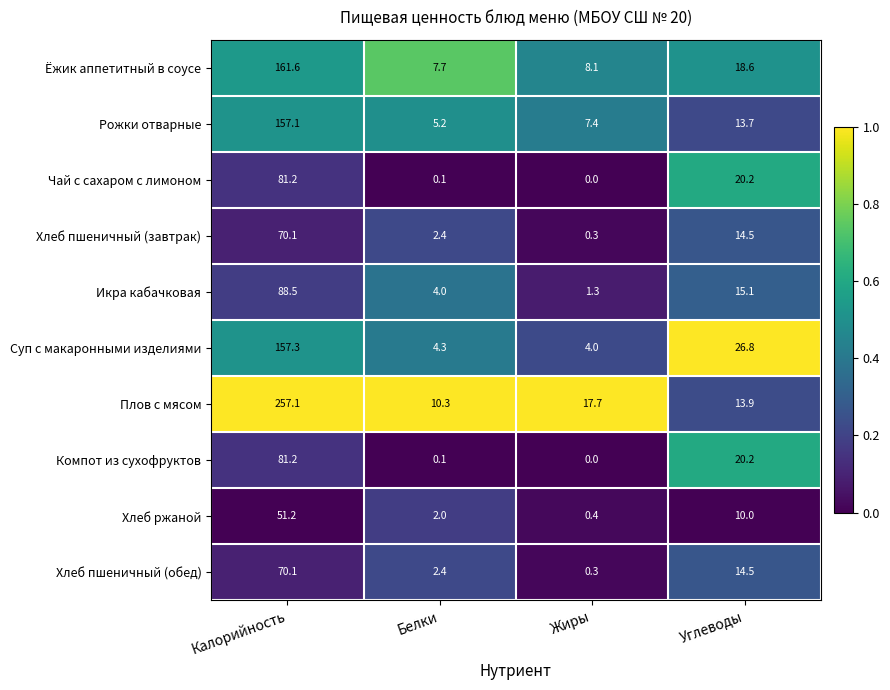

Which series has the widest spread of values?

Плов с мясом